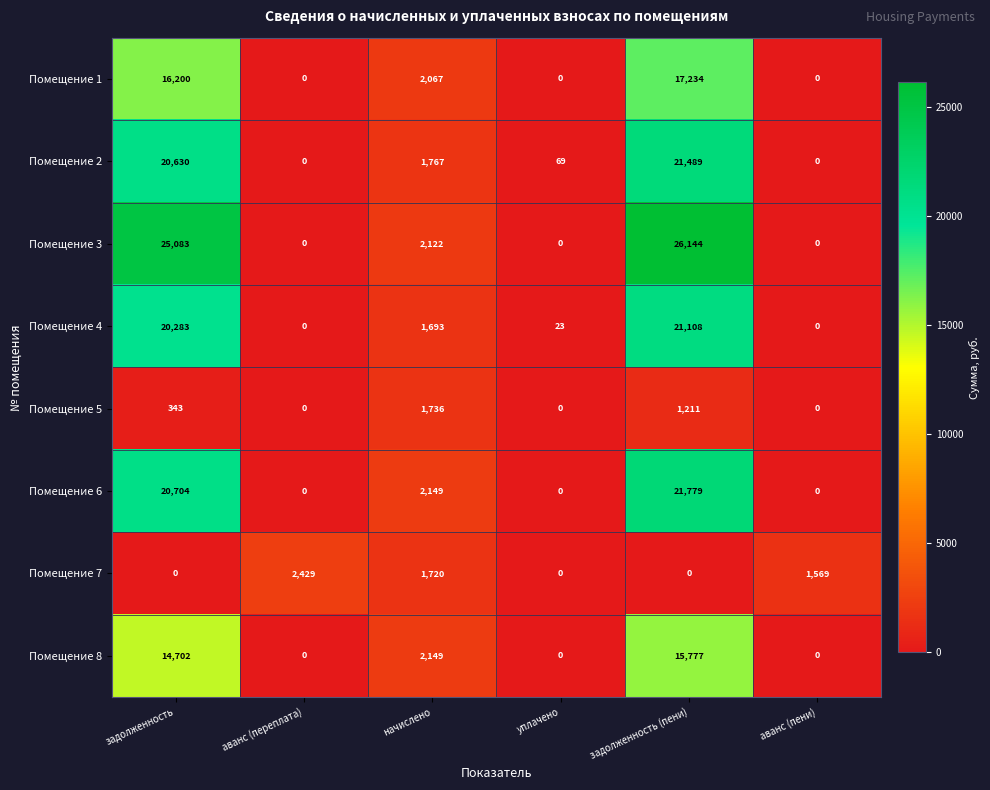

The value of Помещение 1 at аванс (пени) is 0. True or false?

True